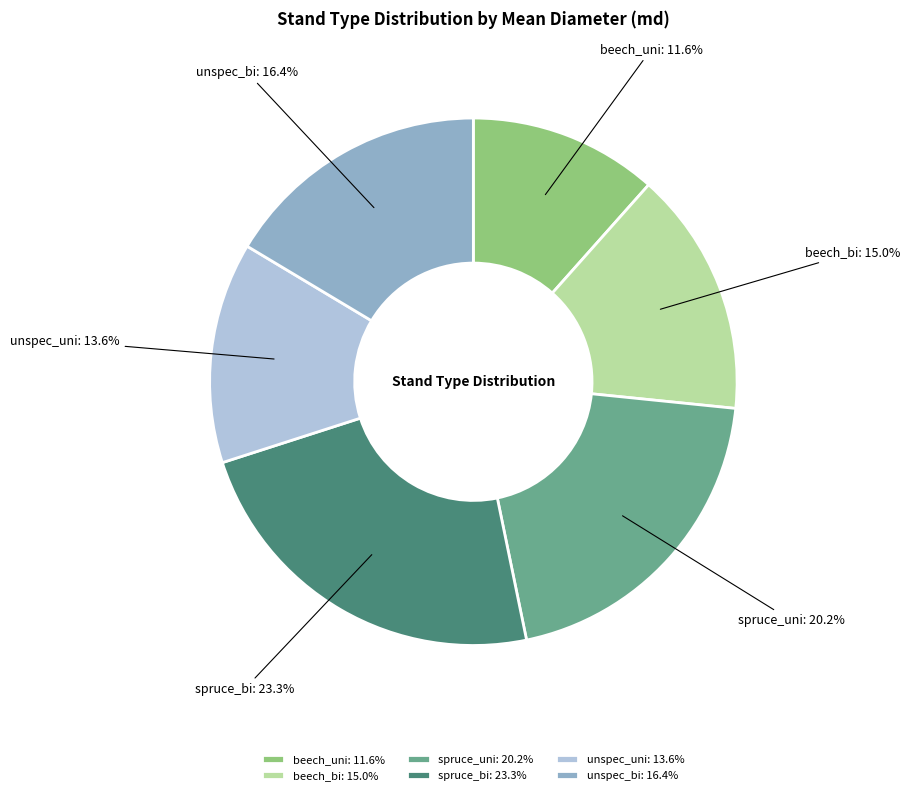

Is beech_uni the majority of the pie?

No